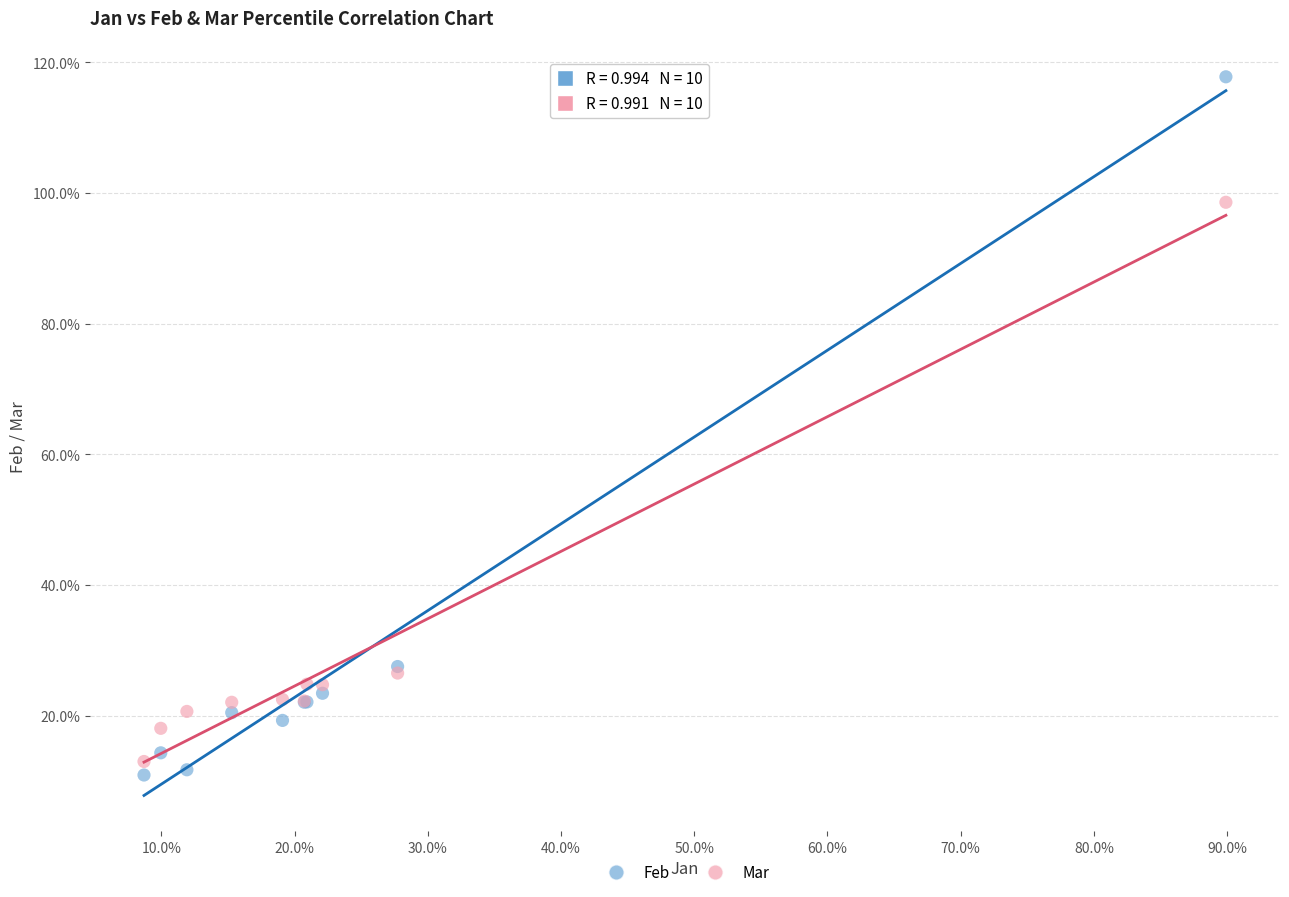

Which series has the widest spread of Y values?

Feb